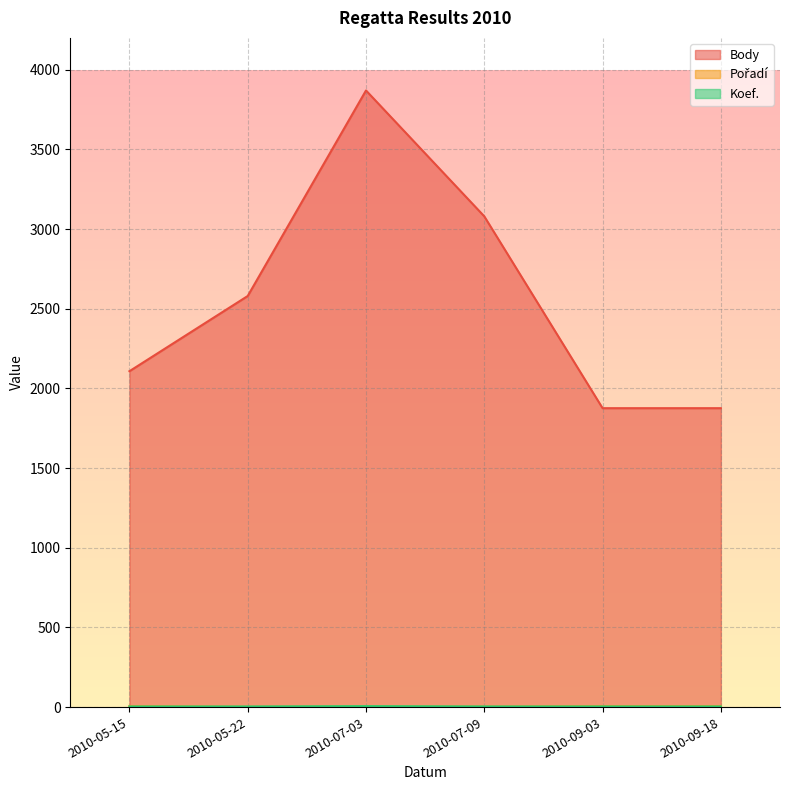

At how many categories does at least one series exceed 358?

6